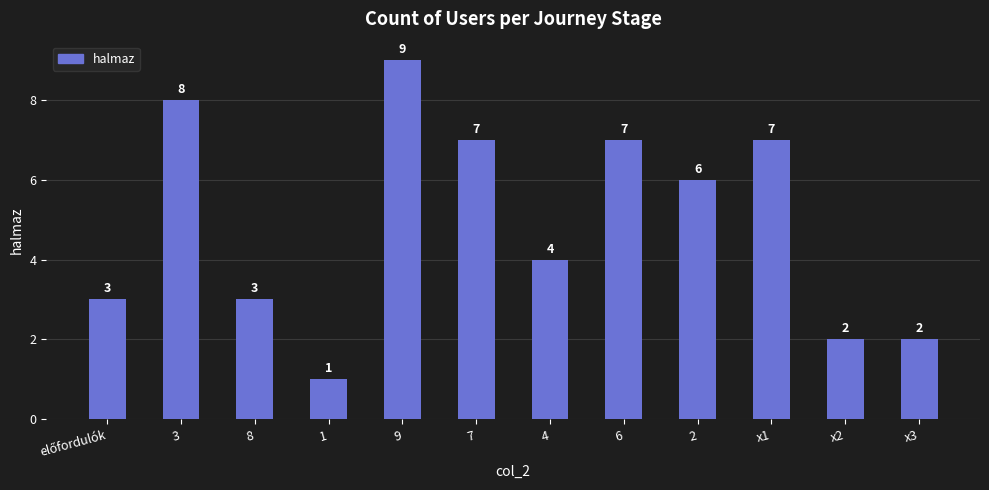

Which has a higher value, 2 or 6?

6